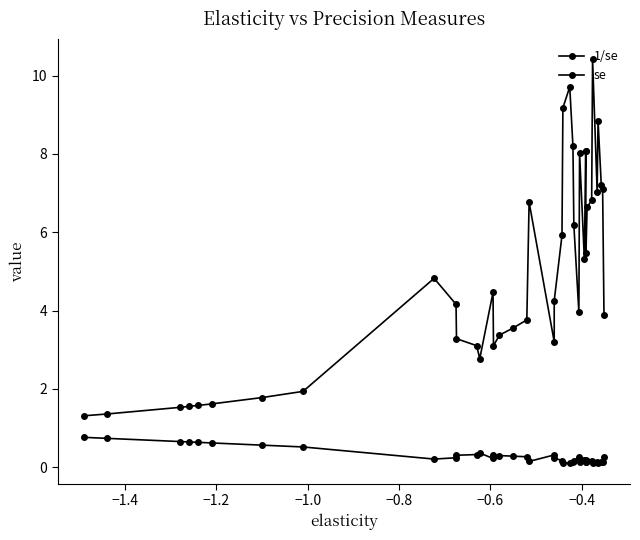

True or false: 1/se and se cross at least once.

False